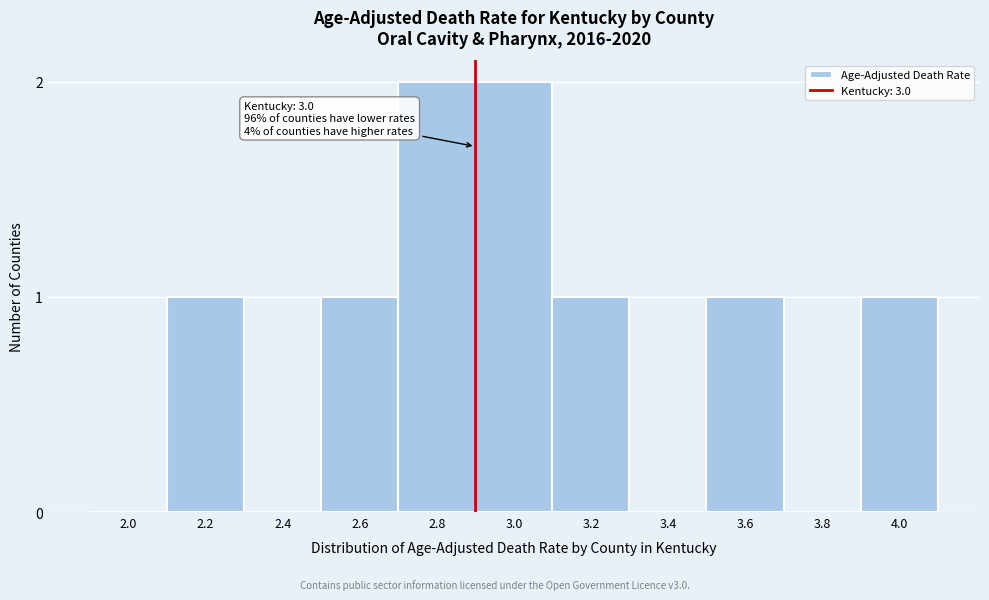

Reading left to right, extract all data points from this chart.

2.0=0	2.2=1	2.4=0	2.6=1	2.8=2	3.0=2	3.2=1	3.4=0	3.6=1	3.8=0	4.0=1